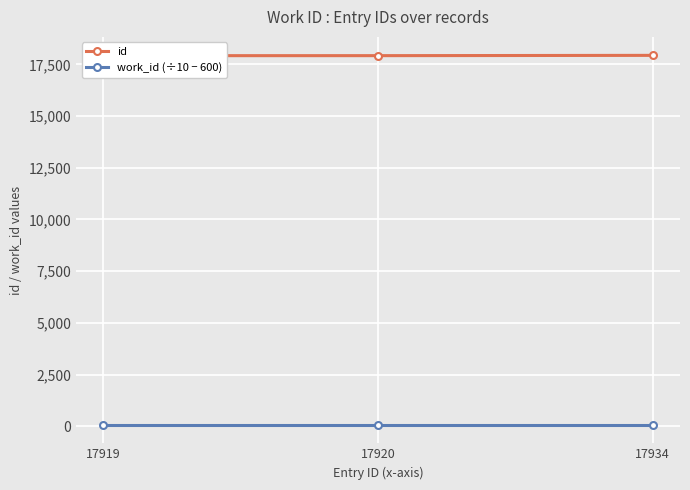

What is the value of the work_id (÷10 − 600) point at the 2nd from the left?

72.9